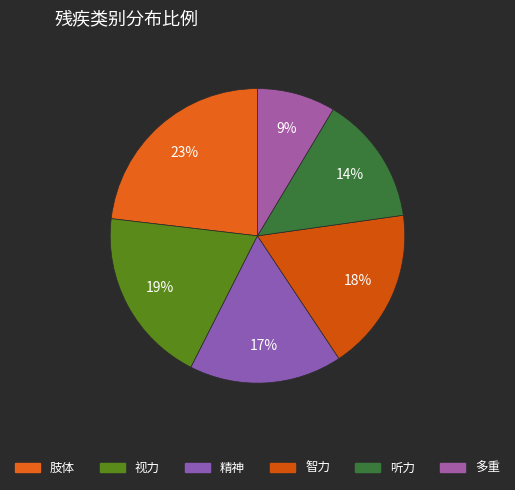

Between 听力 and 精神, which is larger?

精神